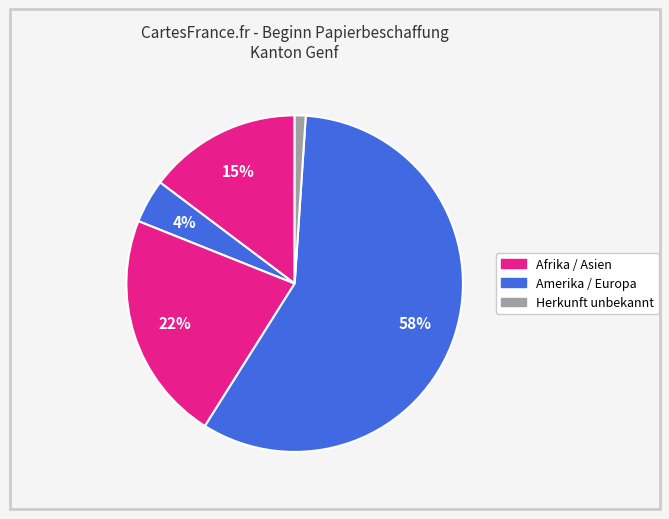

How many segments does this pie chart have?

5